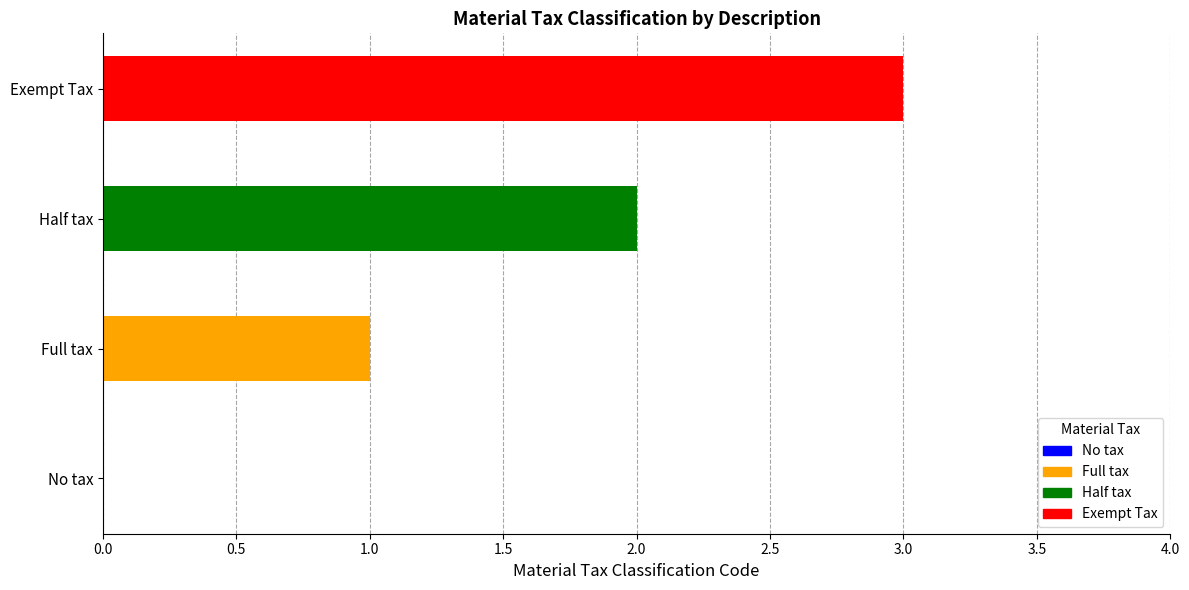

Between Full tax and No tax, which is larger?

Full tax